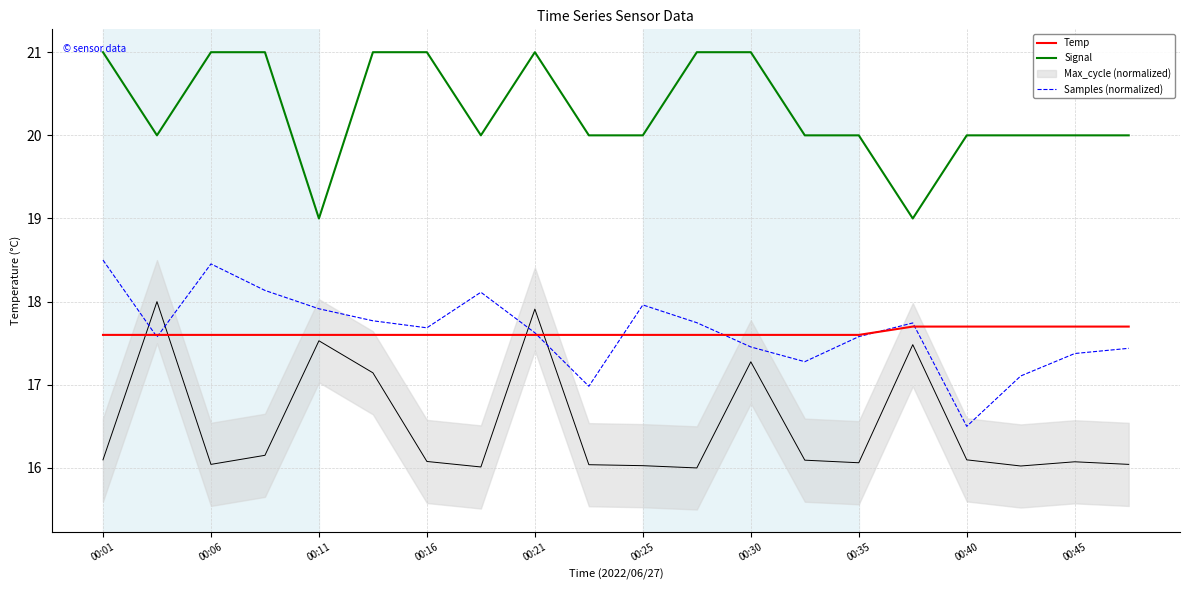

True or false: Samples (normalized) has more than 1 interior local peaks.

True